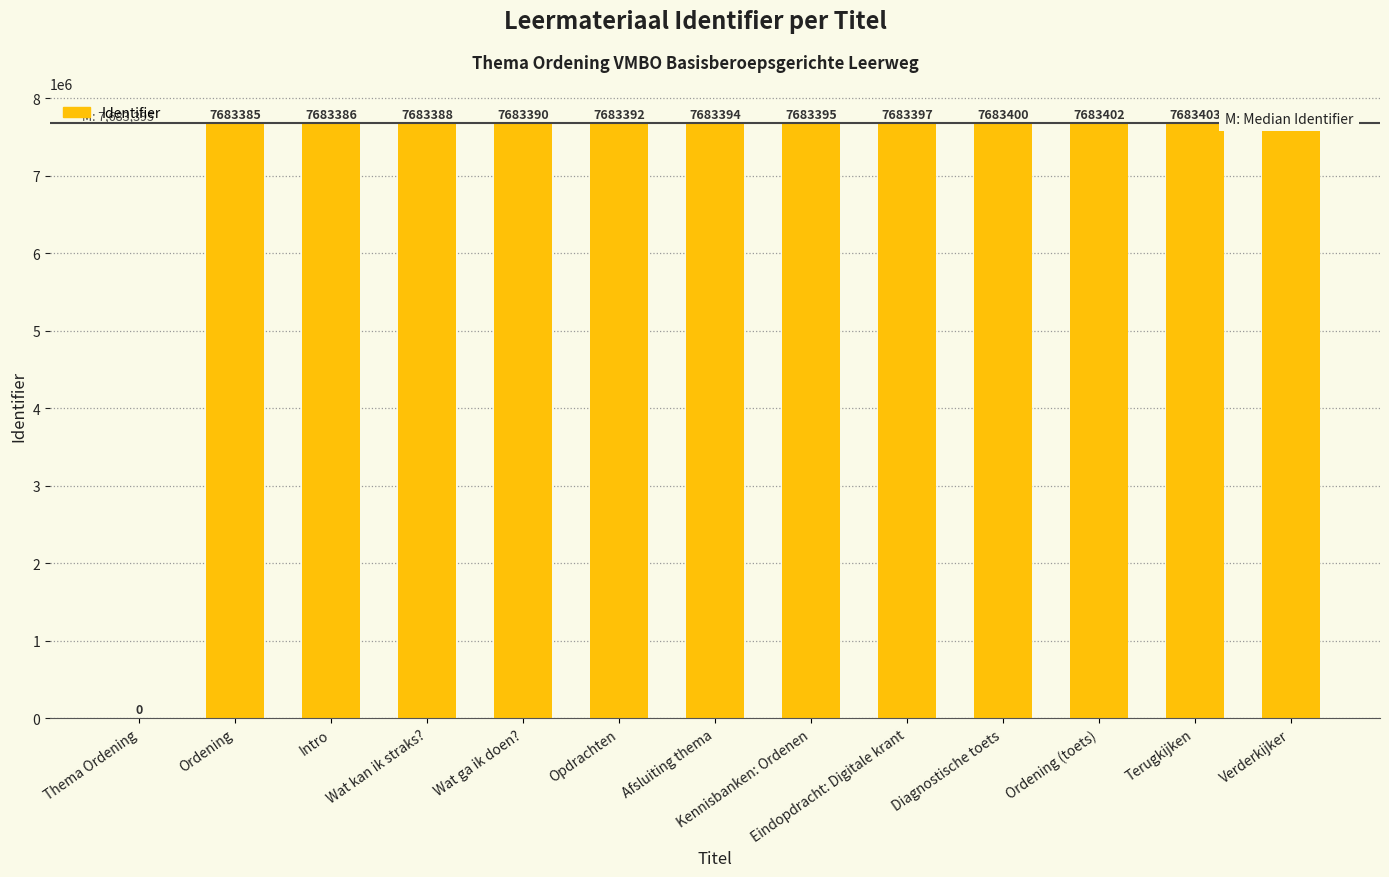

The value at Opdrachten is 7683392. True or false?

True